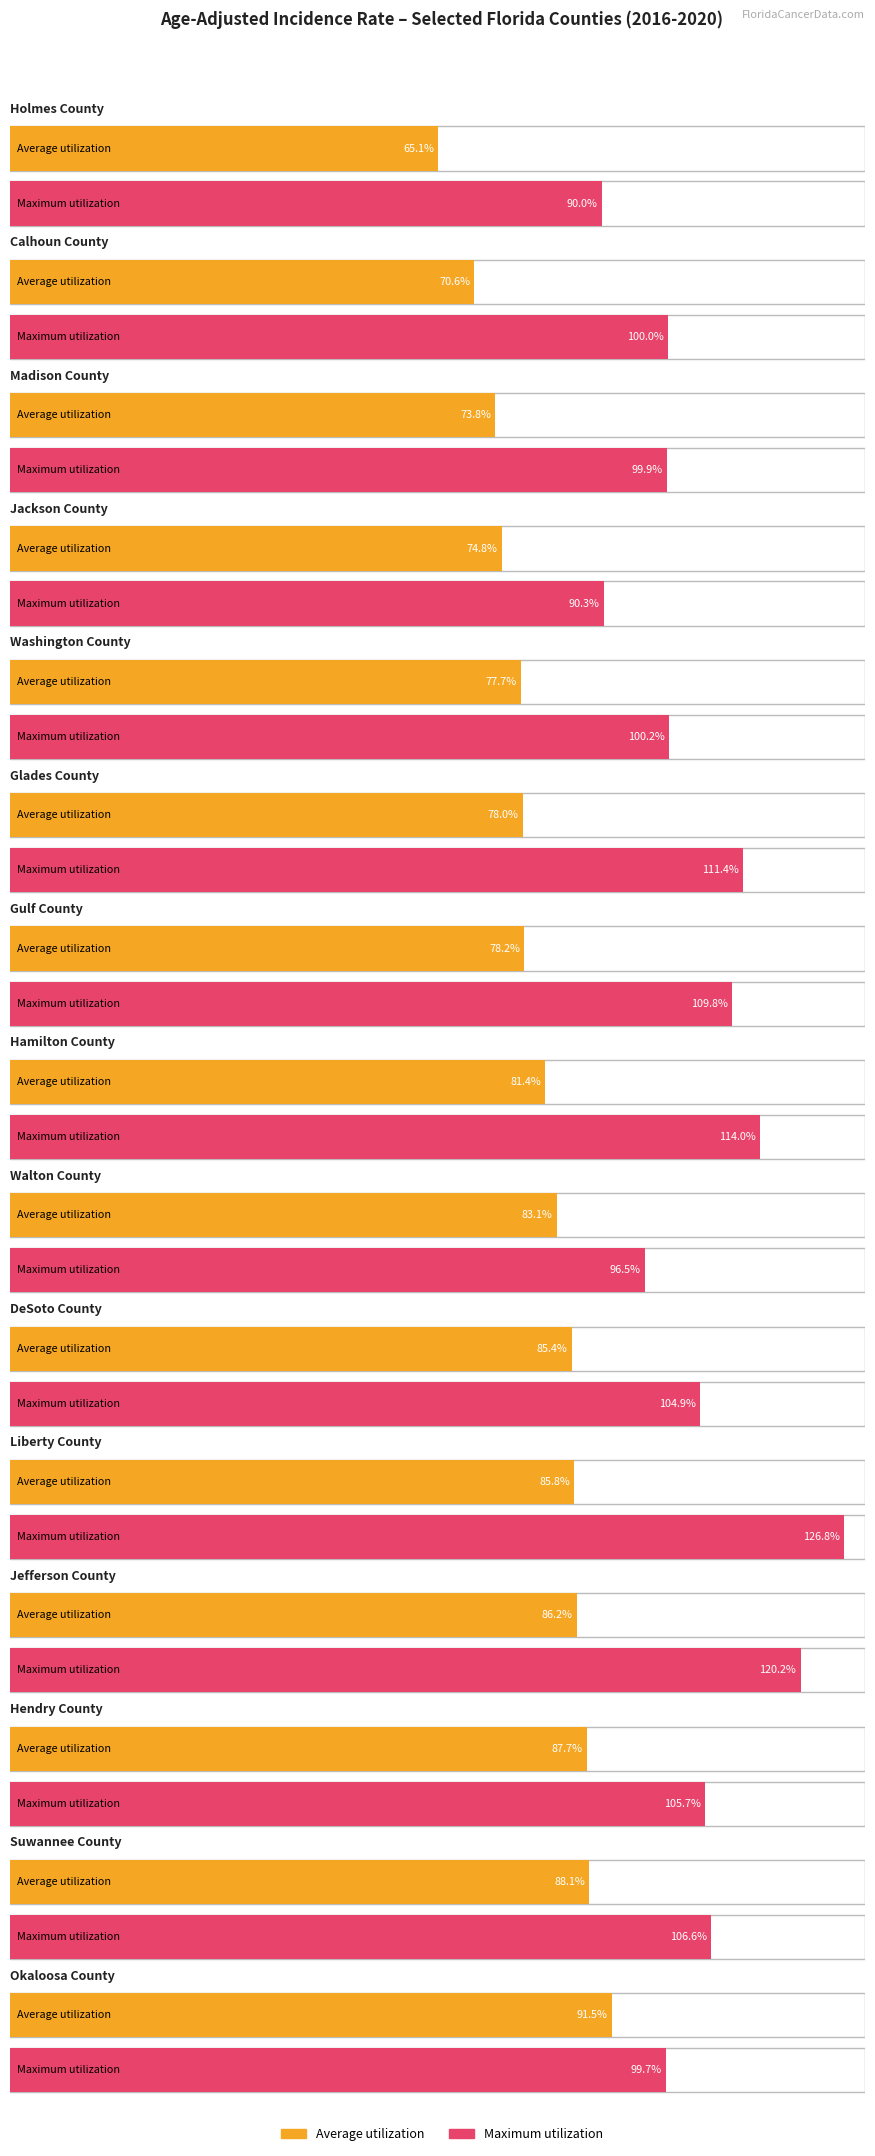

How many series are shown in this chart?

2